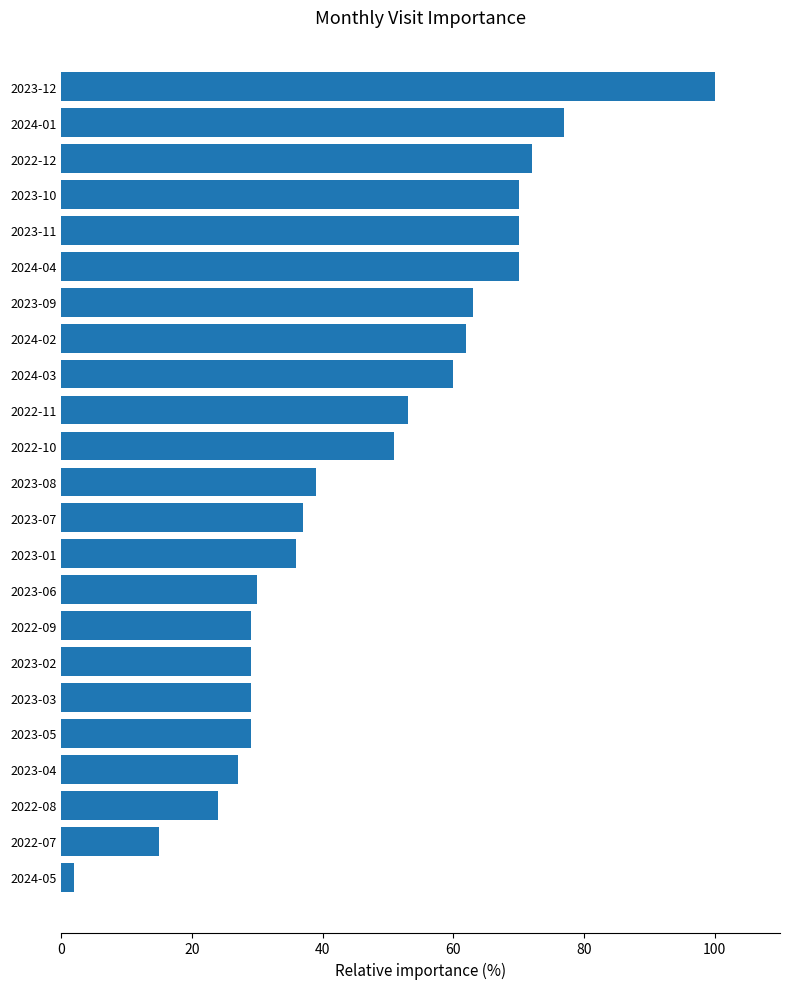

What is the label of the 8th bar from the top?

2024-02